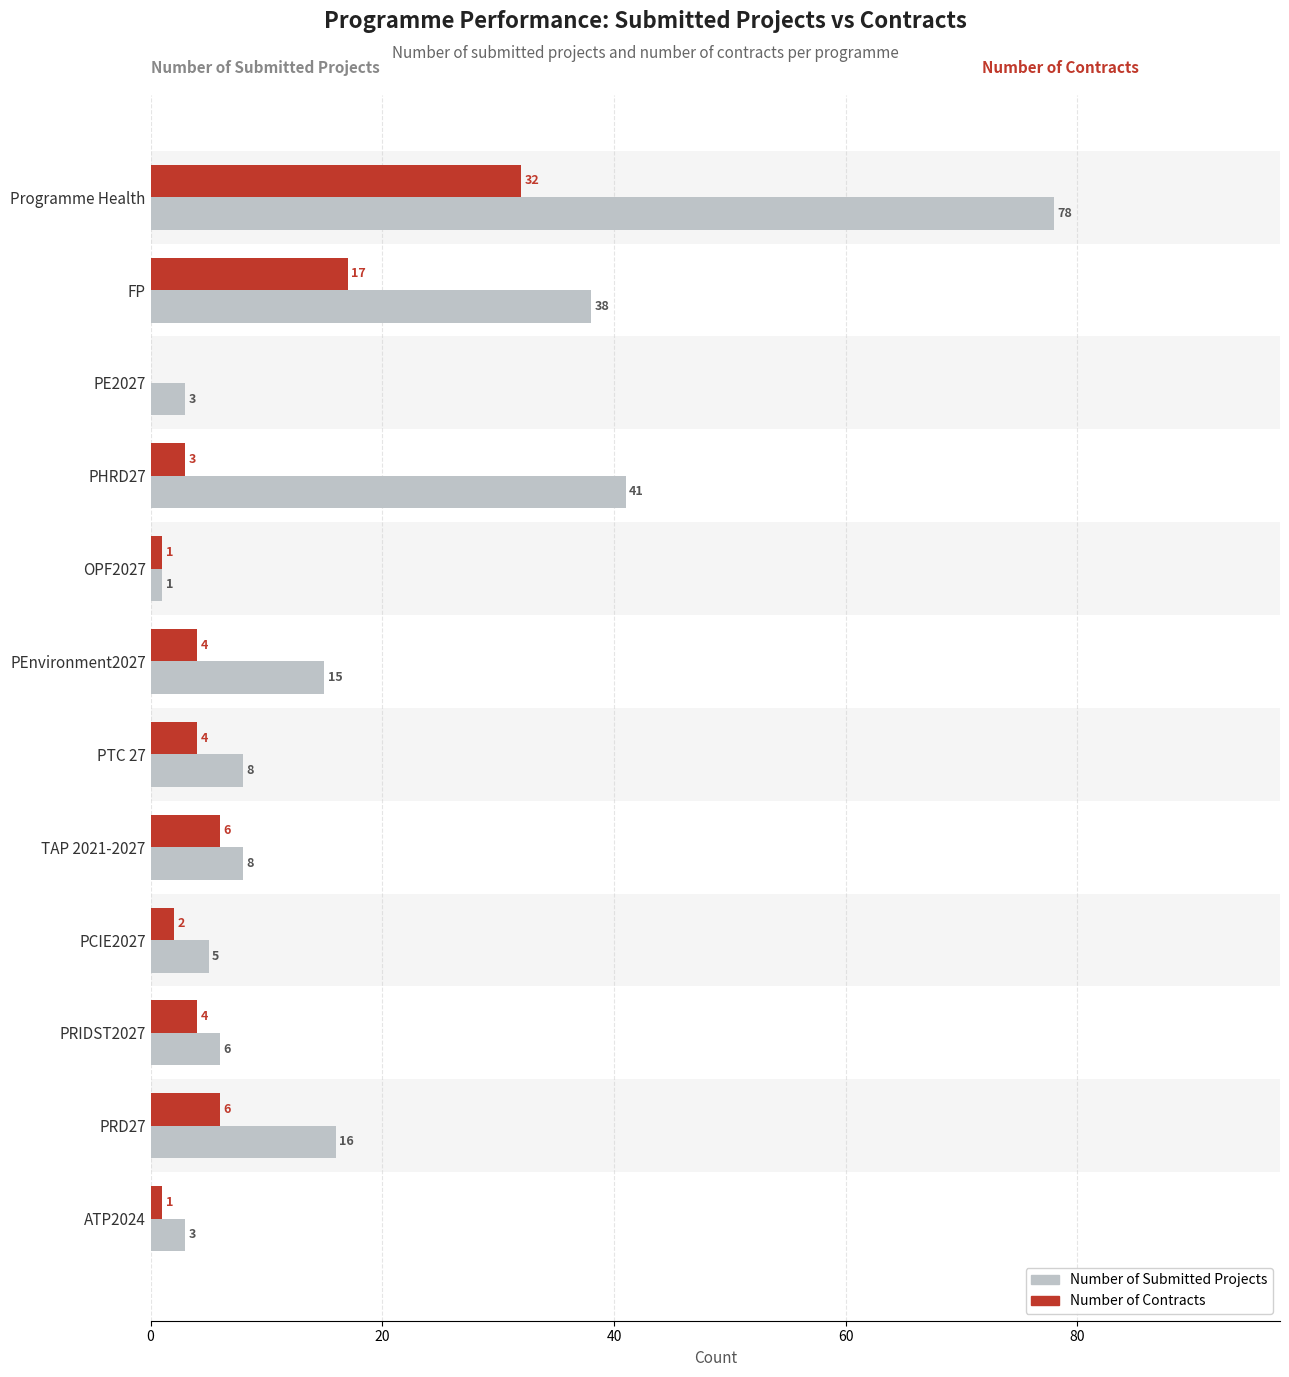

Is the value of Number of Submitted Projects at PEnvironment2027 greater than the value of Number of Contracts at PRD27?

Yes